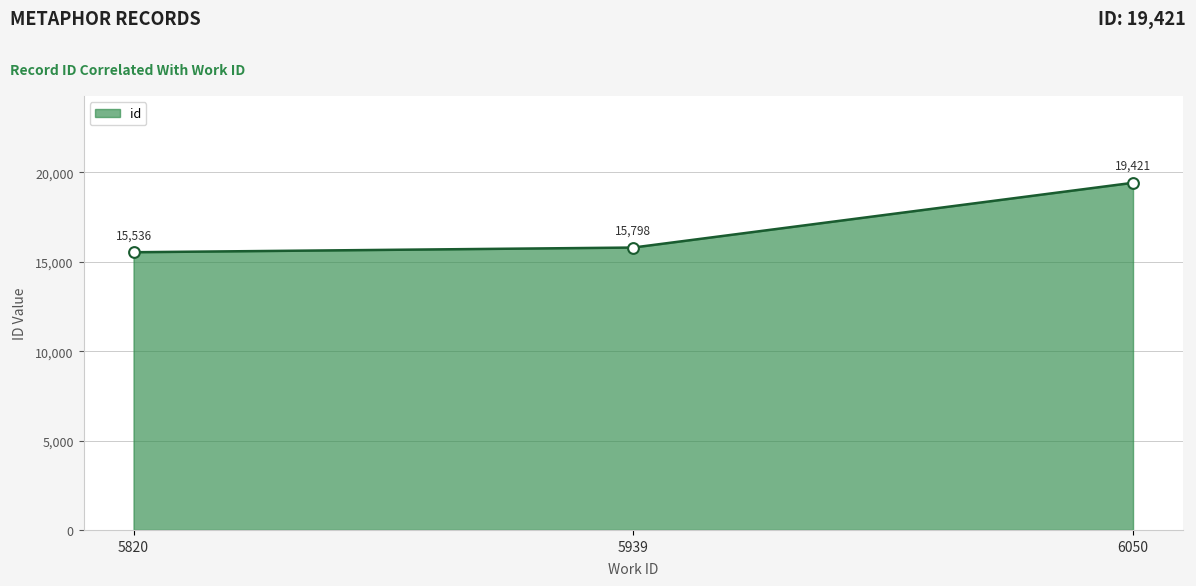

Which has a higher value, 5820 or 5939?

5939